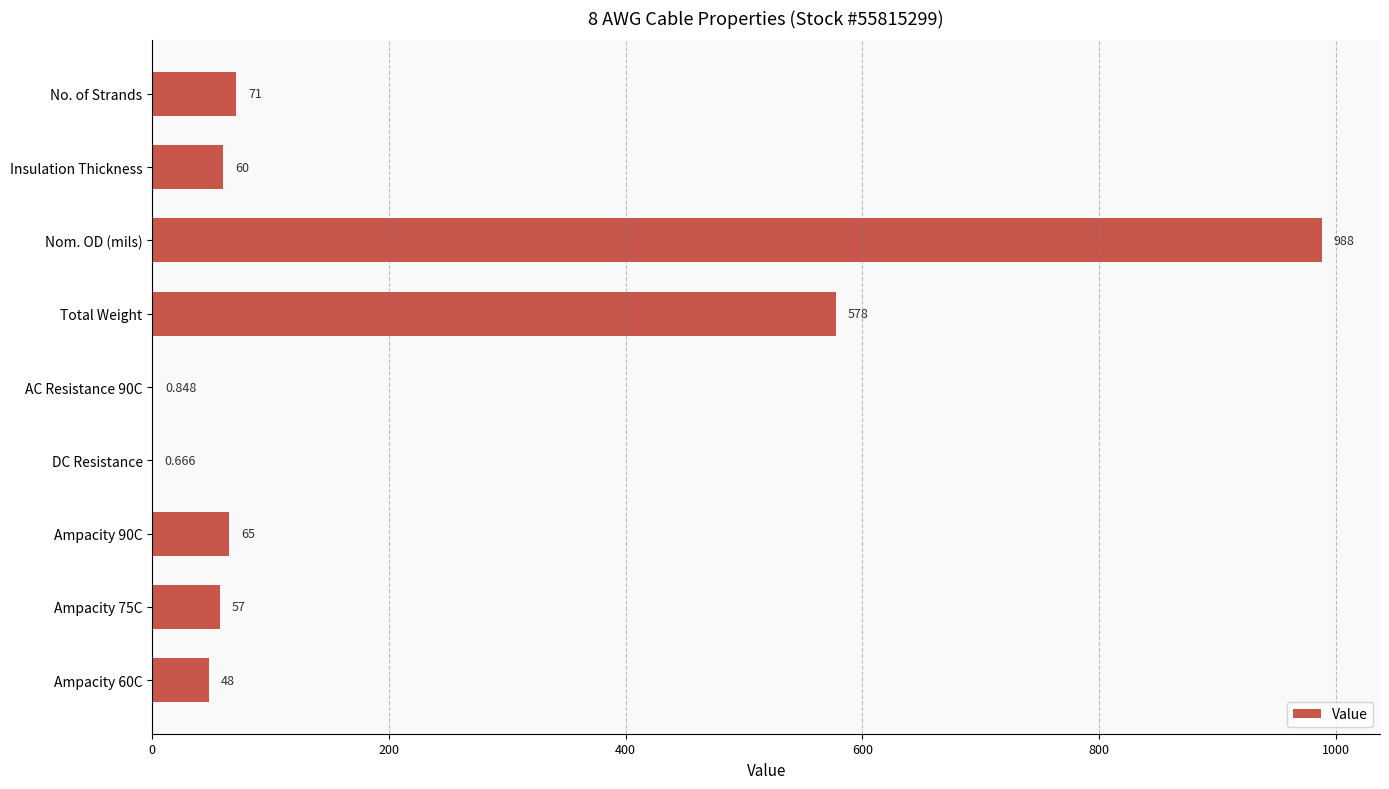

Between Total Weight and Ampacity 90C, which is larger?

Total Weight